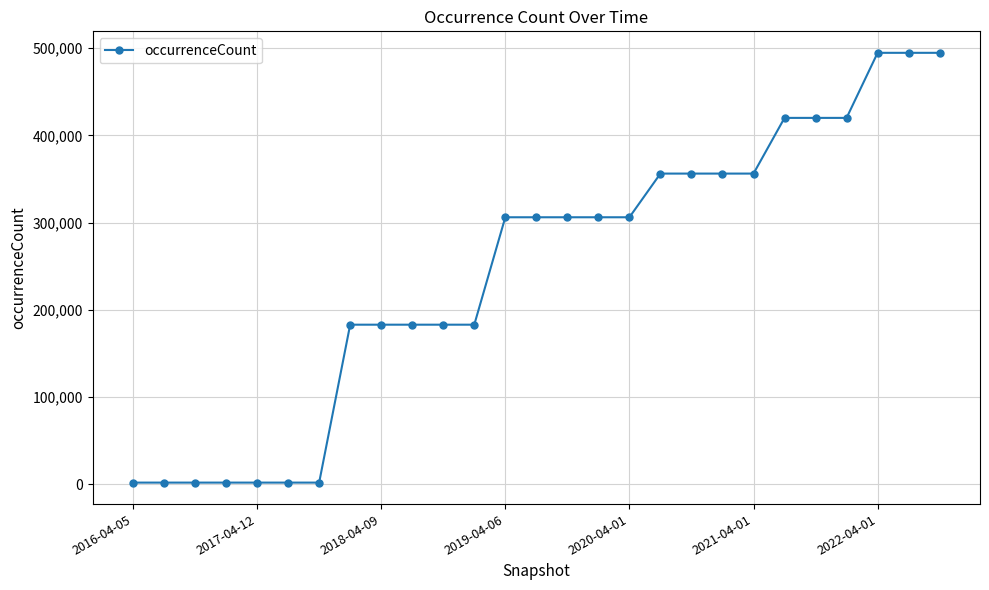

What is the average value?

245545